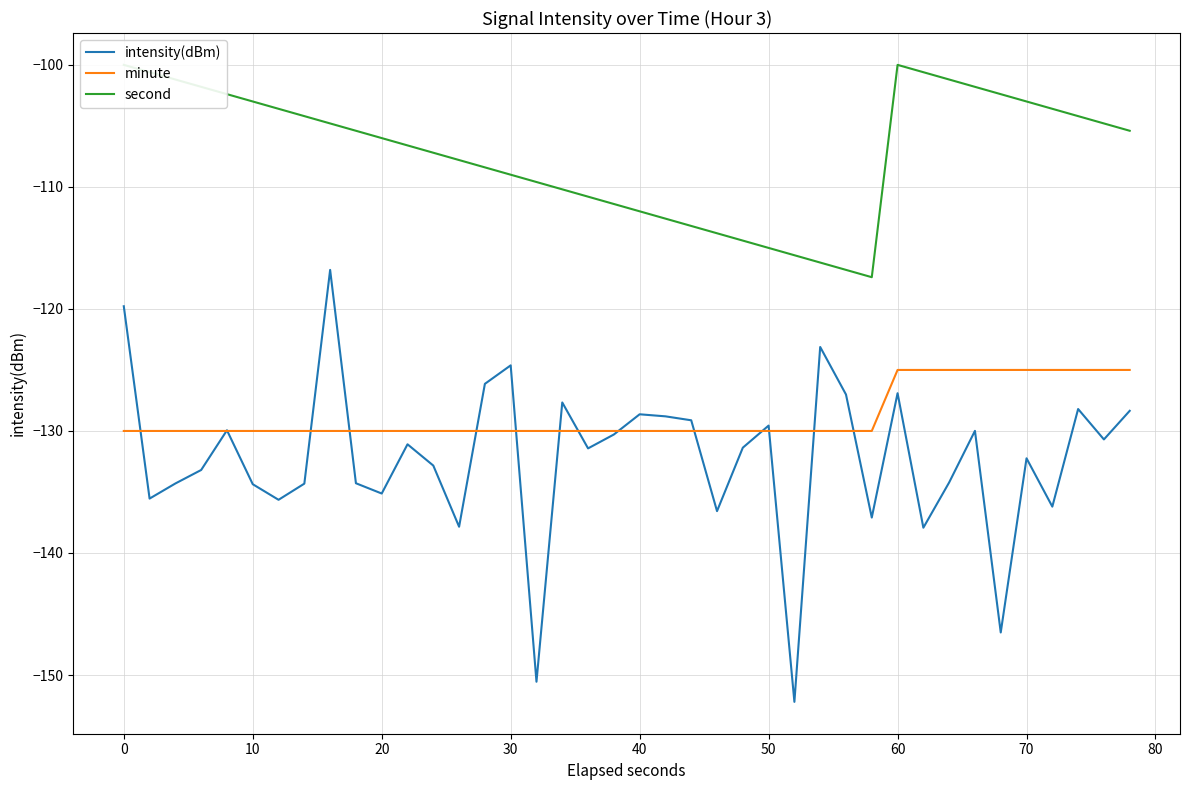

Read the intensity(dBm) value at 30.

-124.6